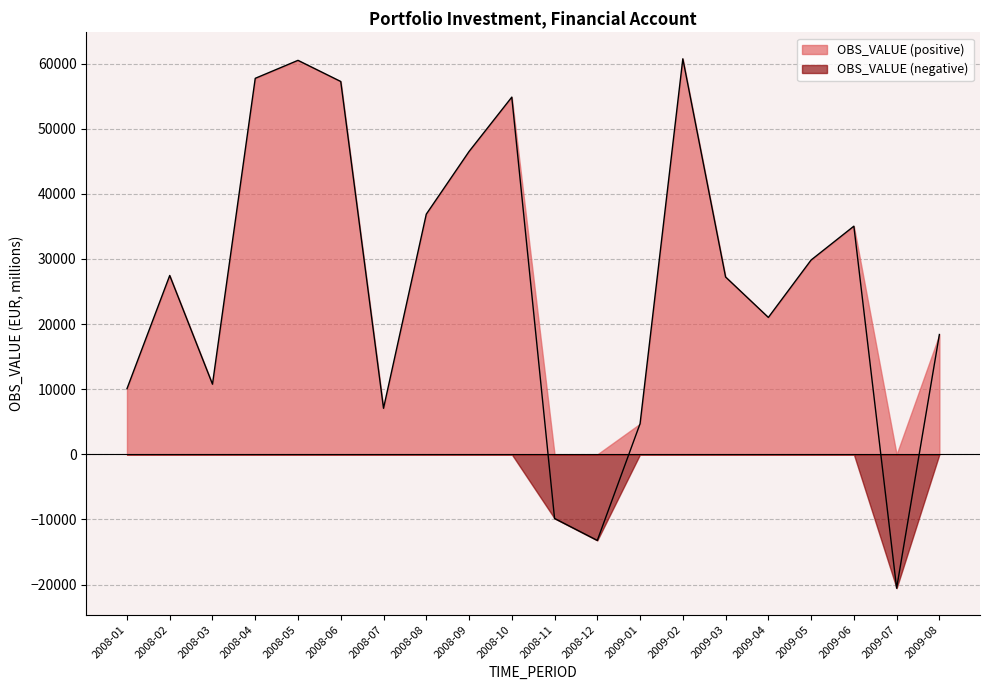

Reading left to right, extract all data points from this chart.

2008-01=10072.1	2008-02=27463.4	2008-03=10773.6	2008-04=57732.8	2008-05=60493.1	2008-06=57245.8	2008-07=7072.6	2008-08=36877.0	2008-09=46497.0	2008-10=54847.3	2008-11=-9843.6	2008-12=-13216.5	2009-01=4707.1	2009-02=60730.3	2009-03=27231.4	2009-04=21023.8	2009-05=29837.9	2009-06=35032.5	2009-07=-20549.9	2009-08=18400.2